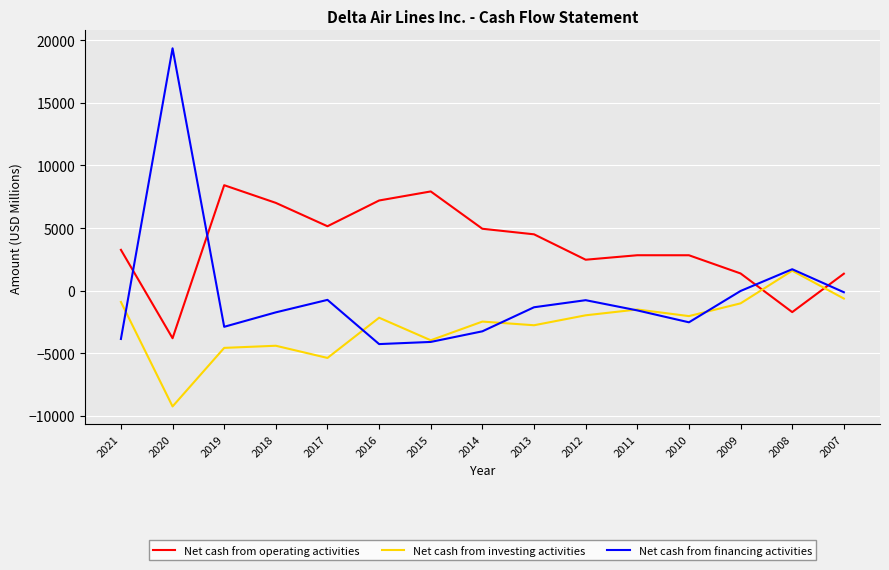

At which label does Net cash from financing activities reach its peak?

2020